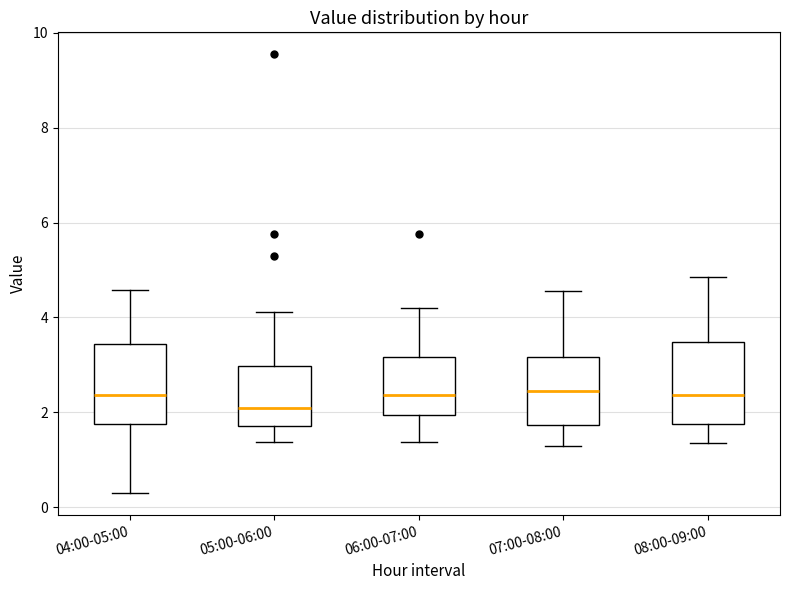

Reading left to right, transcribe this box plot: for each box, give where its median line is, the range the box spans, and where its two whiskers end, as read against the y-axis. The values are not printed on the chart, so give them approximately, as read against the axis.

04:00-05:00: median 2.4, box 1.8 to 3.4, whiskers 0.4 to 4.6
05:00-06:00: median 2.2, box 1.8 to 3.0, whiskers 1.4 to 4.2
06:00-07:00: median 2.4, box 2.0 to 3.2, whiskers 1.4 to 4.2
07:00-08:00: median 2.4, box 1.8 to 3.2, whiskers 1.4 to 4.6
08:00-09:00: median 2.4, box 1.8 to 3.4, whiskers 1.4 to 4.8